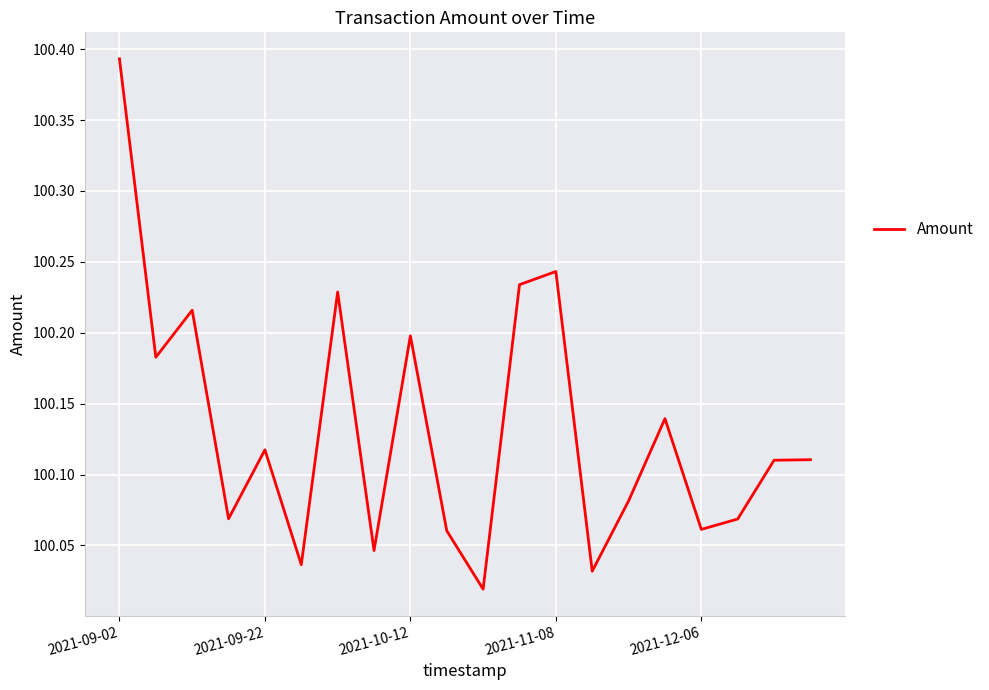

What is the difference between the maximum and minimum values?

0.4